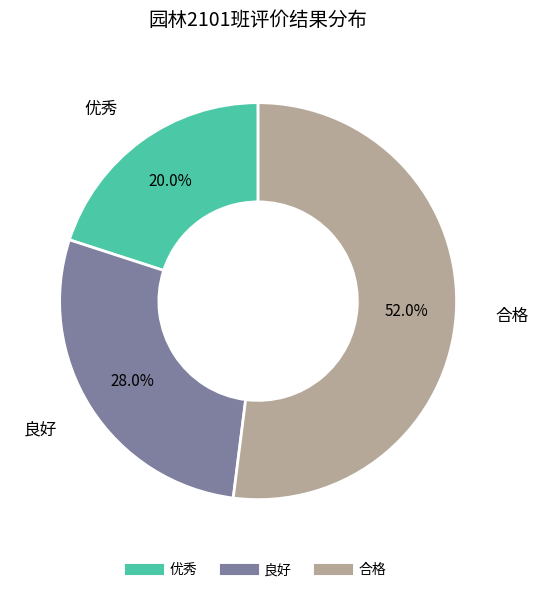

Rank the categories by value from lowest to highest.

优秀, 良好, 合格